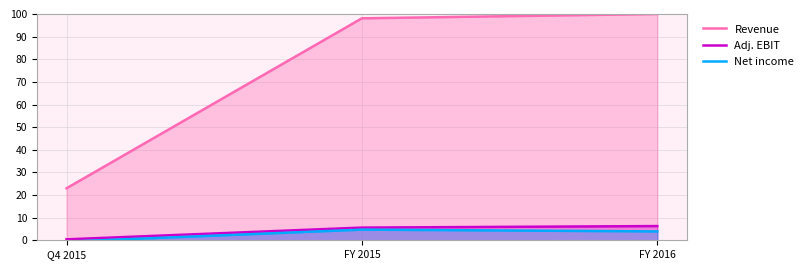

What is the difference between the maximum and second lowest values in the Net income series?

0.8